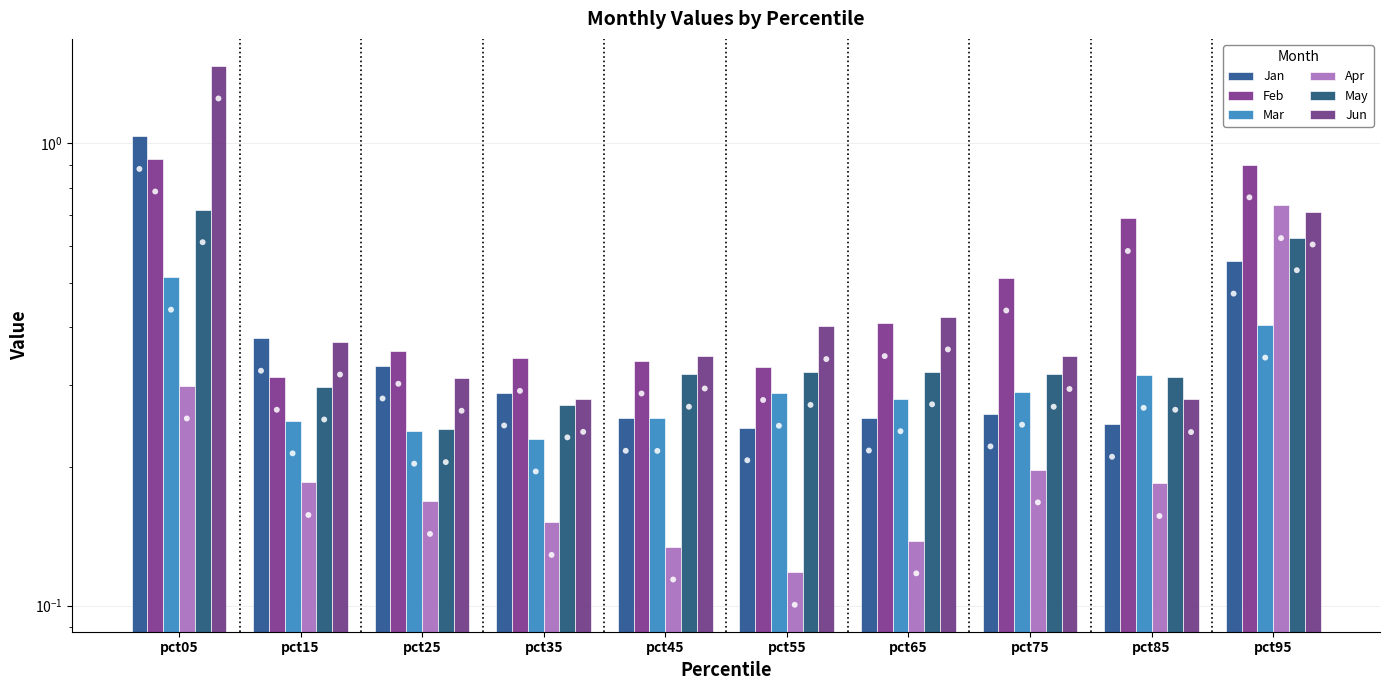

Which series reaches the maximum Y coordinate?

Jun